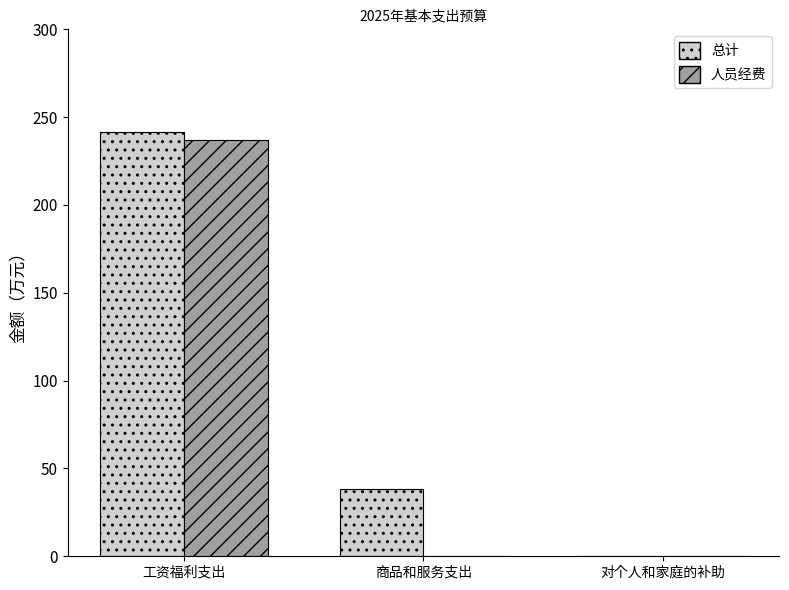

At which category is the sum across all series the highest?

工资福利支出